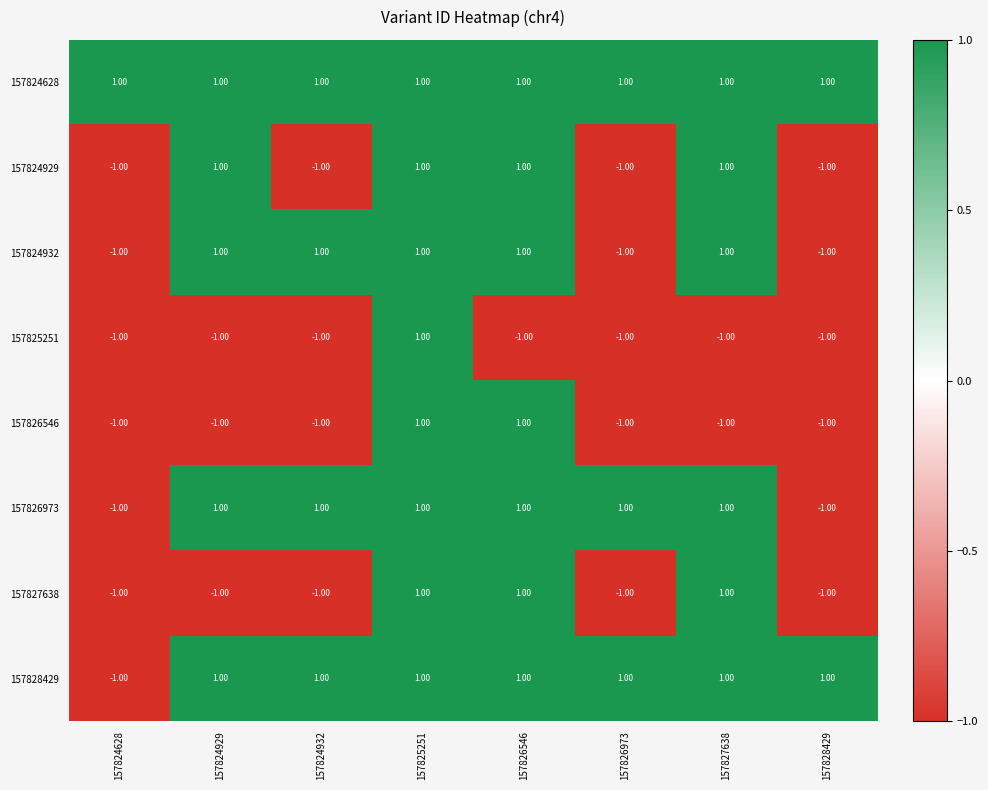

At which category is the sum across all series the highest?

157825251